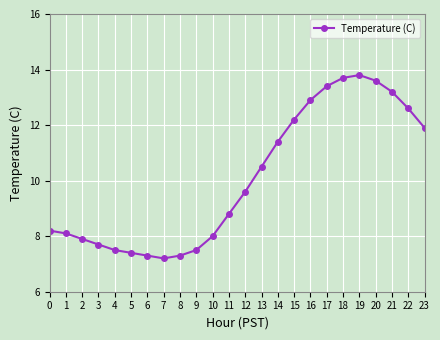

Which label corresponds to the smallest value in the chart?

7